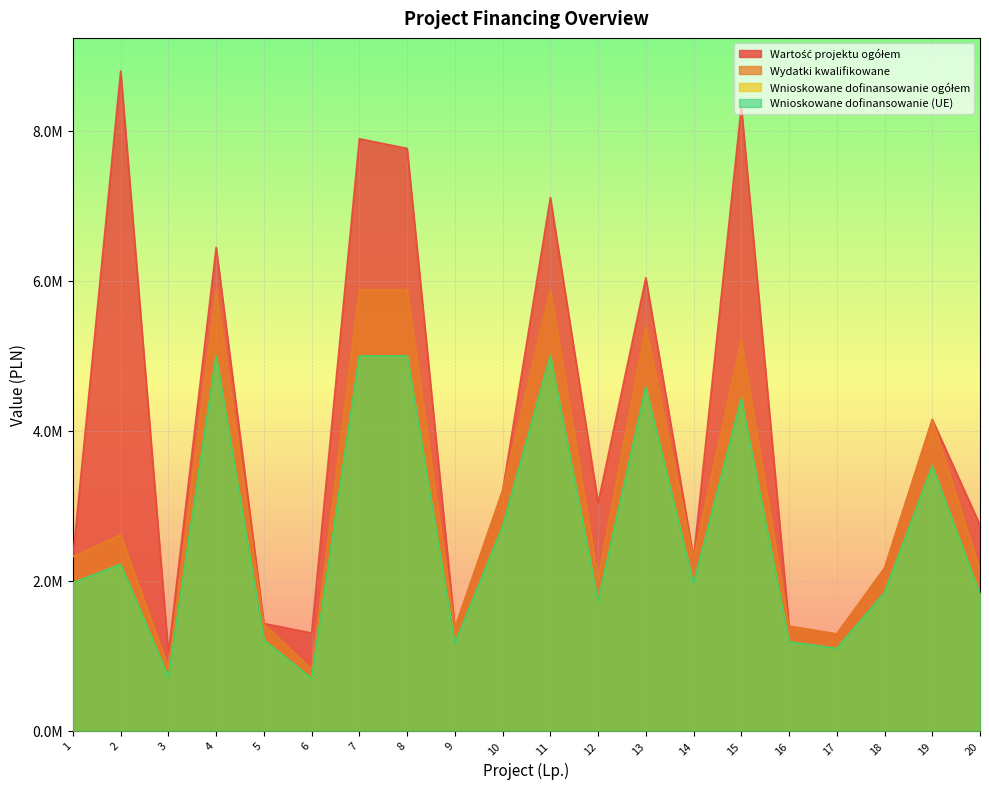

Is it true that Wydatki kwalifikowane equals 3724503.3 at 13?

False